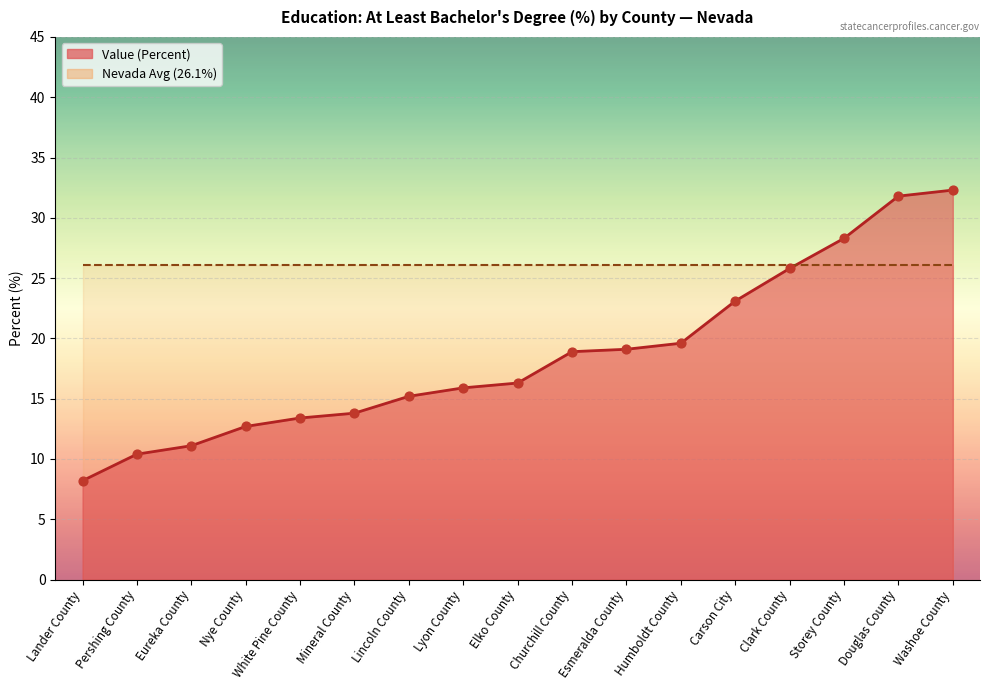

Which series reaches the maximum Y coordinate?

Value (Percent)